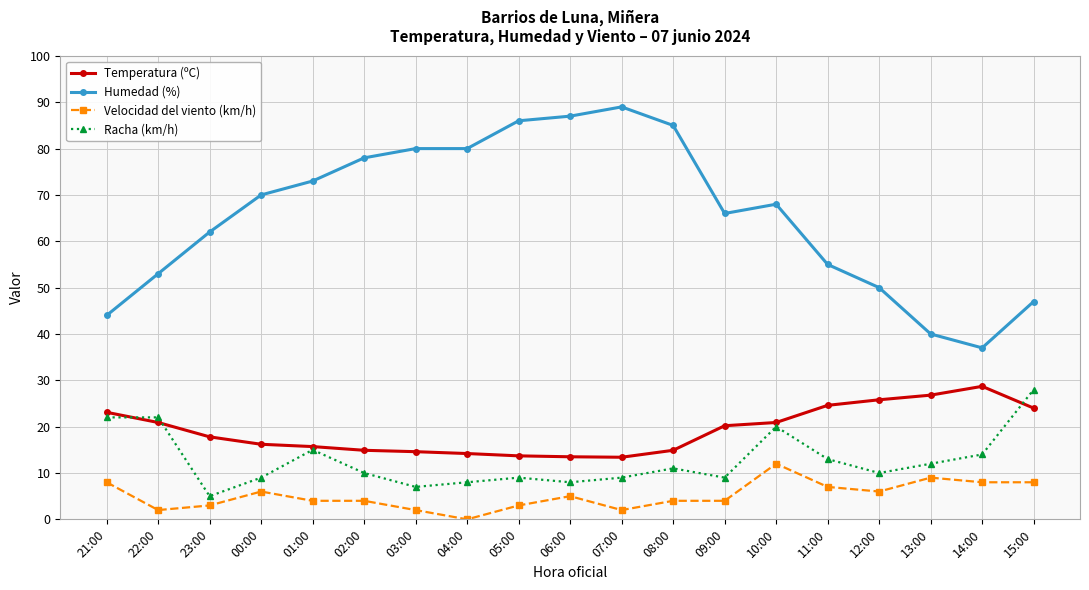

How many lines are shown in the chart?

4